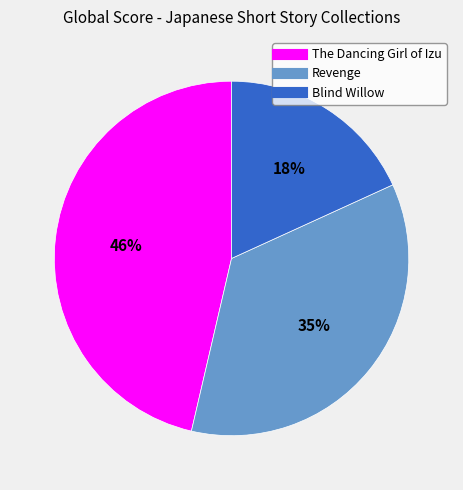

How many slices are in this pie chart?

3